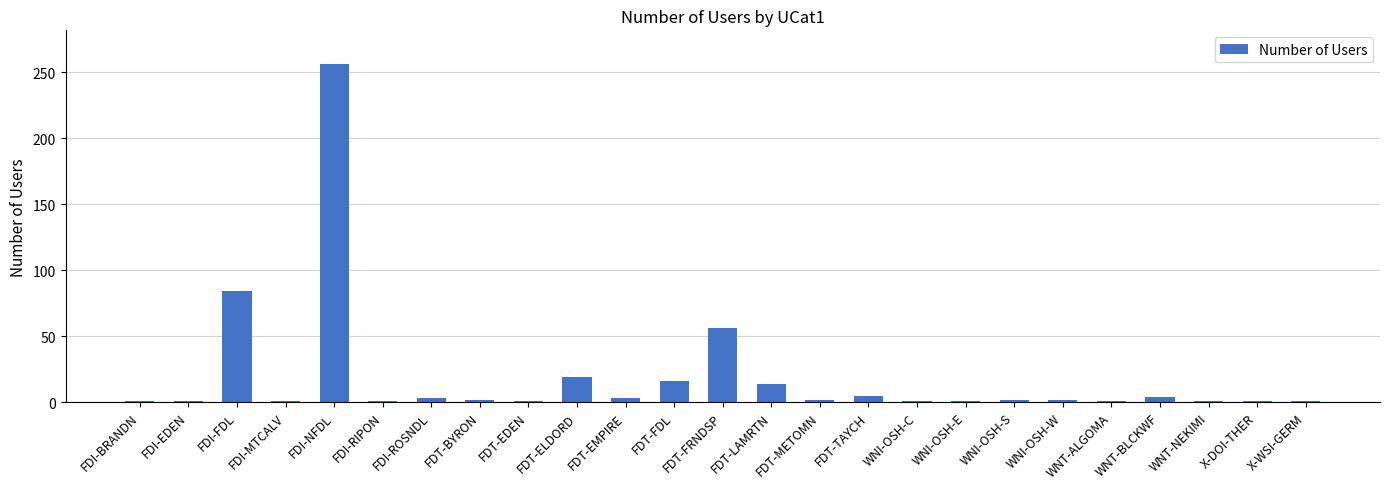

The chart shows a value of 1 at FDI-RIPON. True or false?

True